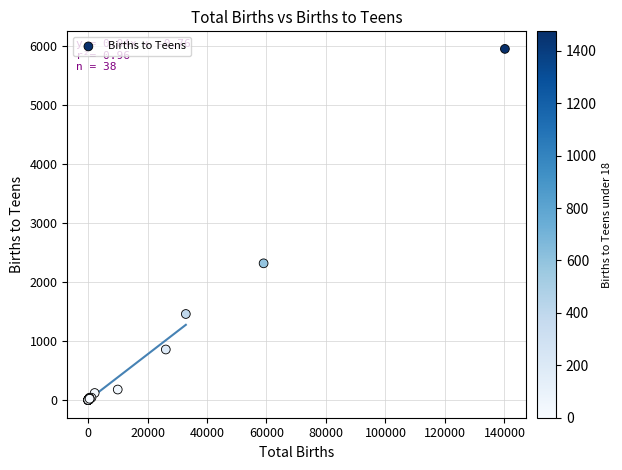

What Y value in the scatter plot is closest to 2974?

2317